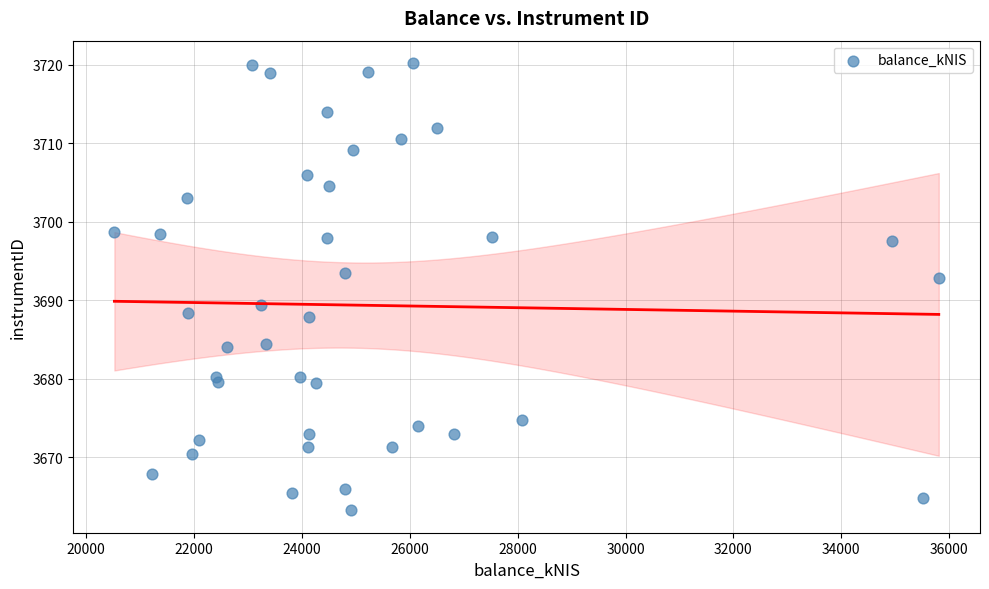

What is the range of X values (max minus min)?

15287.0